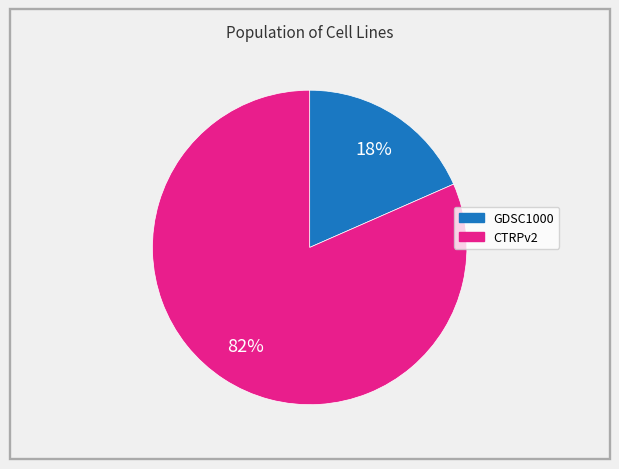

To the nearest percent, what is the combined percentage of GDSC1000 and CTRPv2?

100%